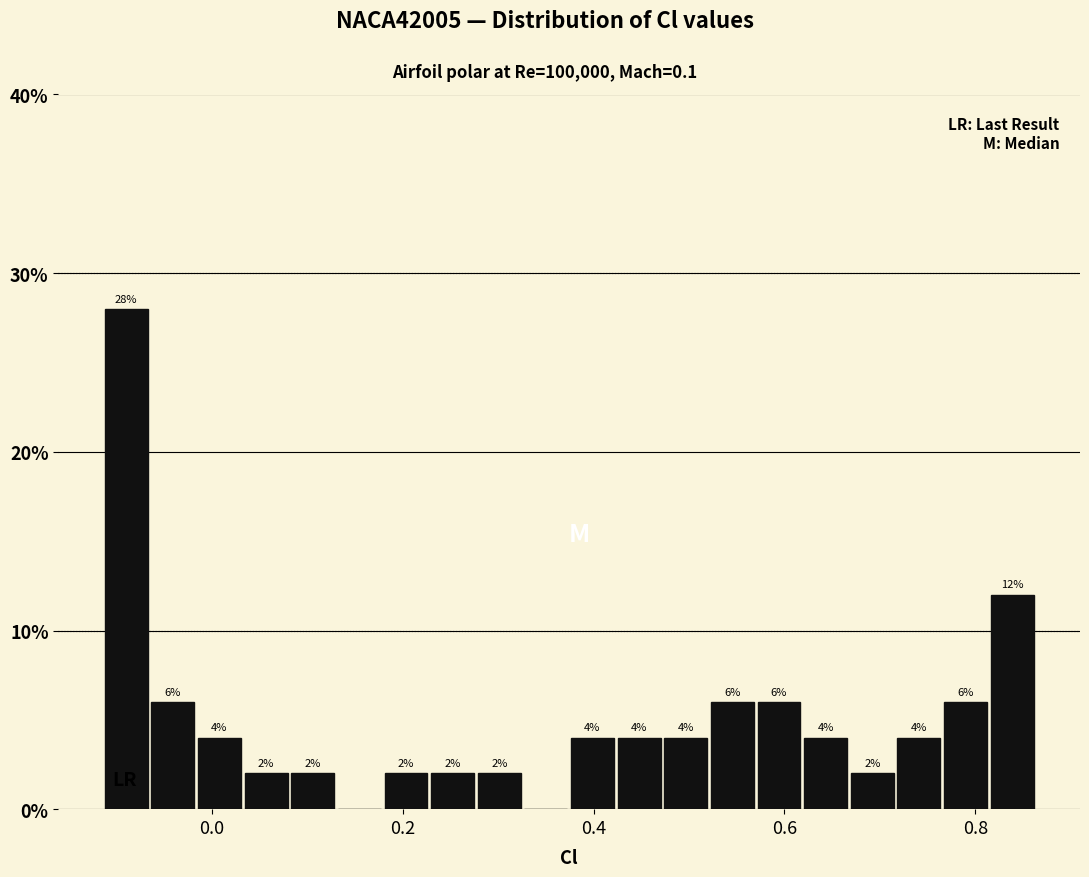

Around what value on the x-axis is the tallest bar? Give the approximate position of its centre, as read against the axis.

-0.08